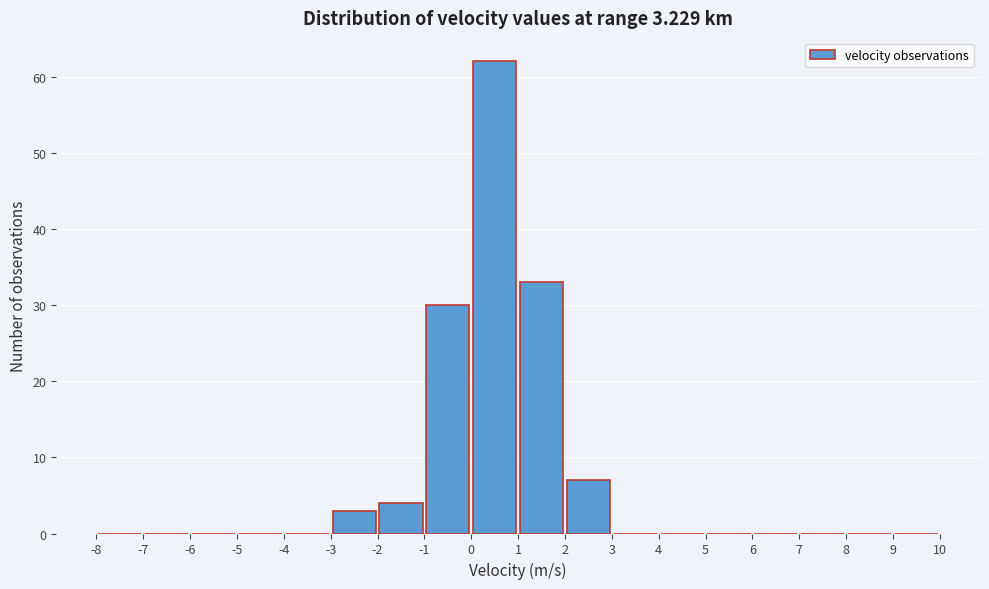

What is the height of the bar covering 0 to 1 on the x-axis? The values are not printed on the chart, so give them approximately, as read against the axis.

62